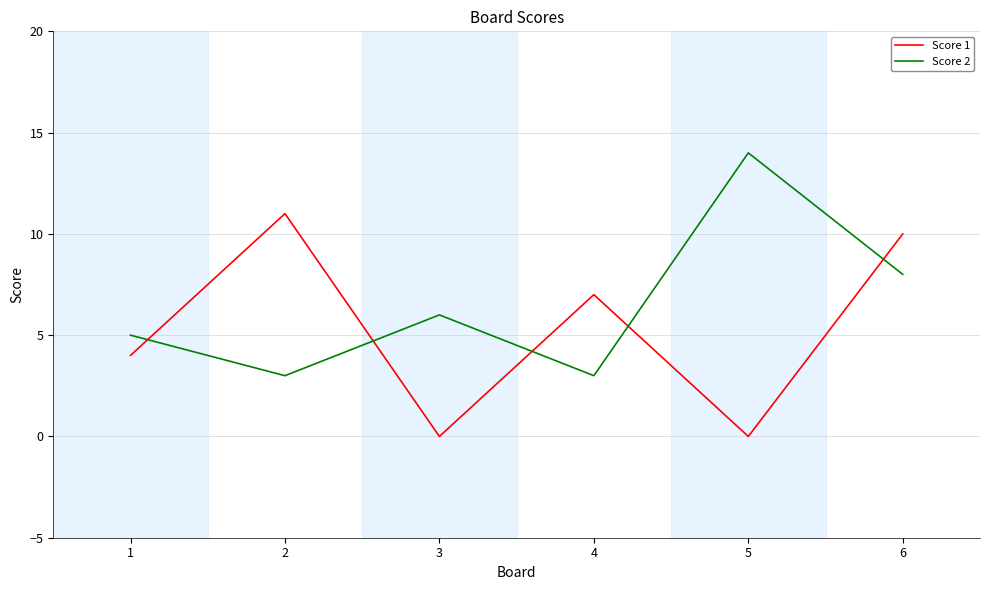

Between which two adjacent categories do Score 2 and Score 1 first intersect?

1 and 2